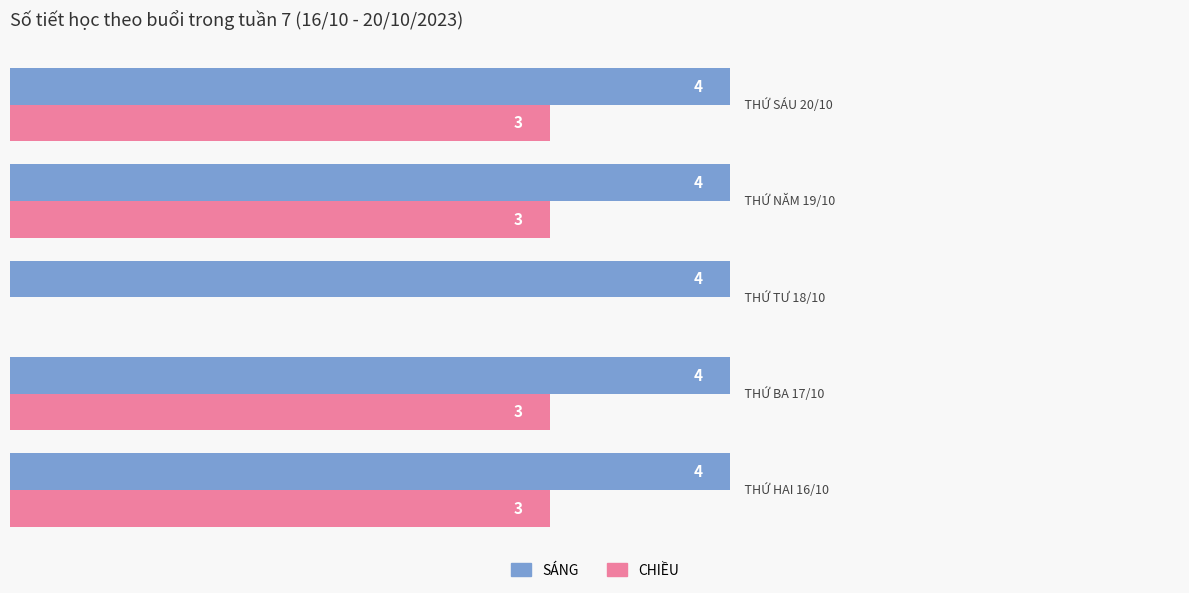

Which series has the largest total across all categories?

SÁNG